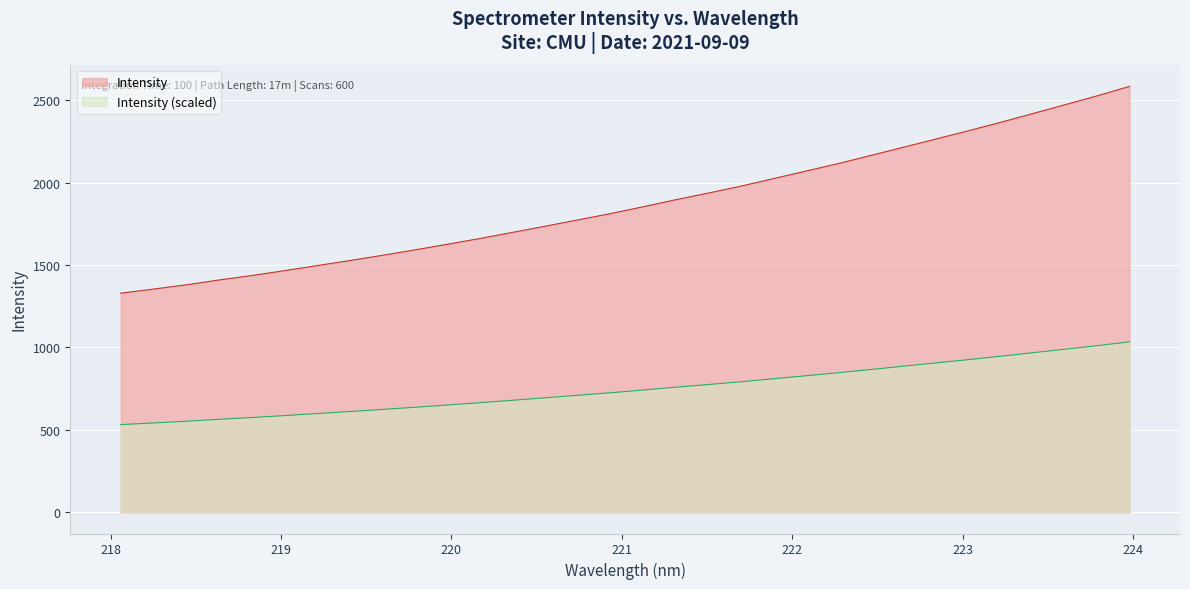

Where does the data first go above 1851?

221.1174